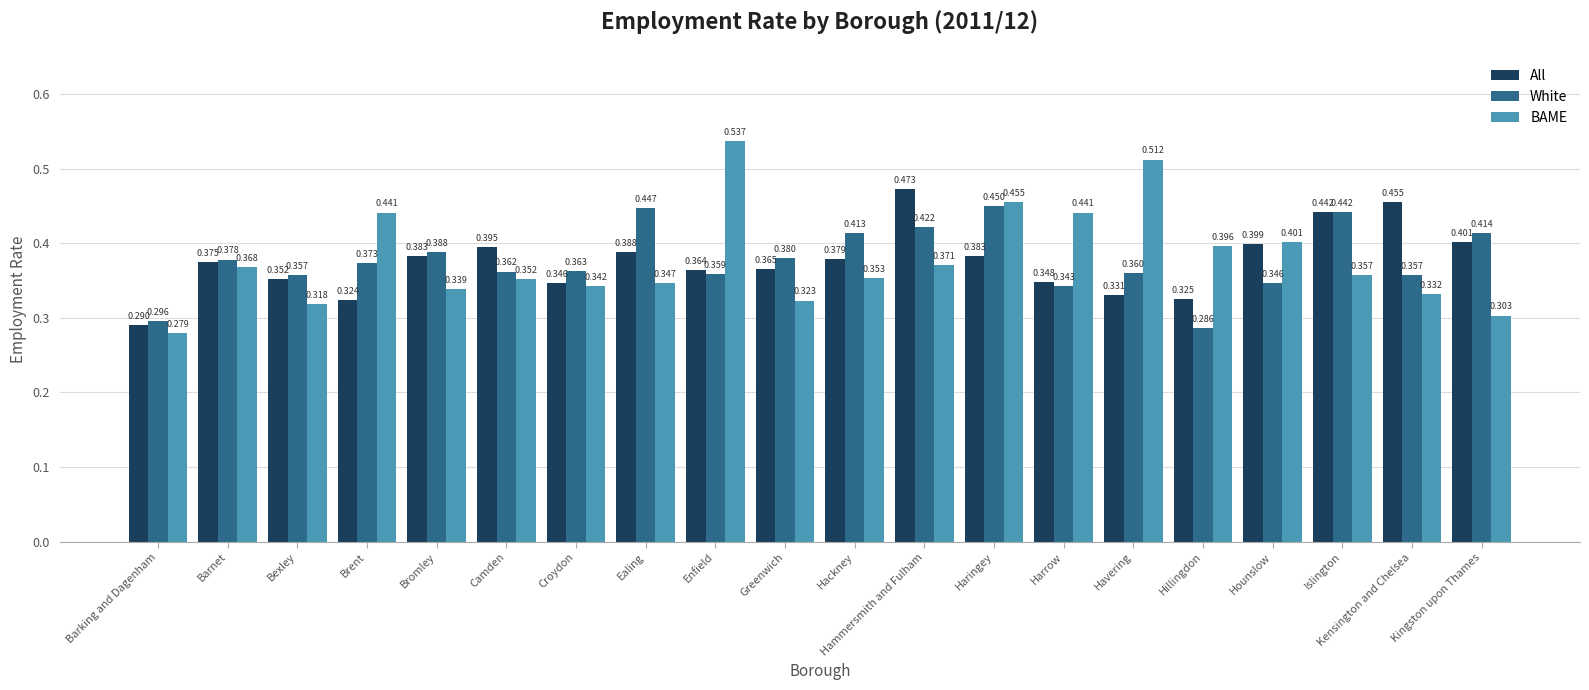

List the series in order of their peak value, lowest first.

White, All, BAME